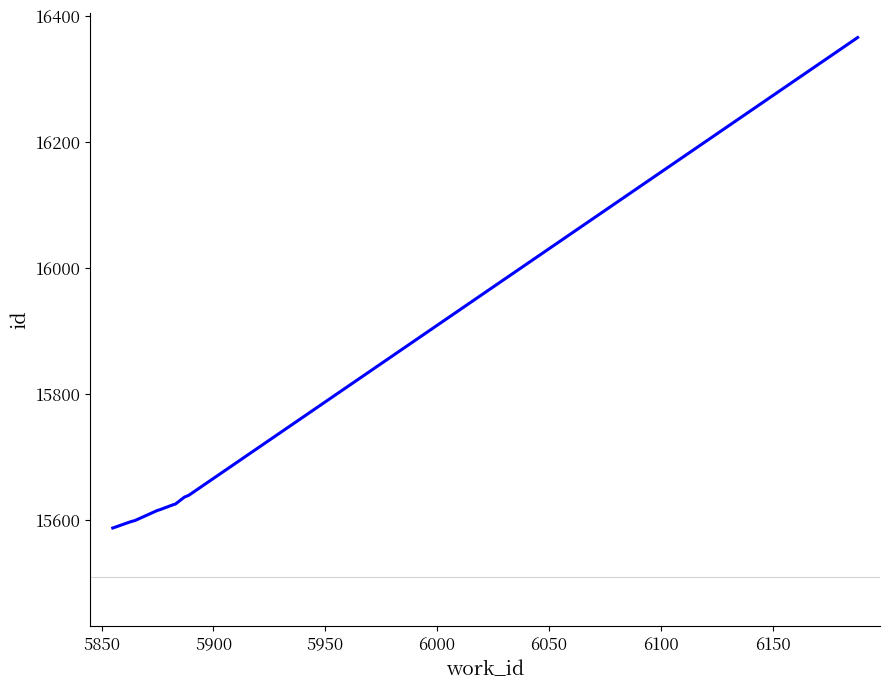

What is the difference between the maximum and minimum values?

779